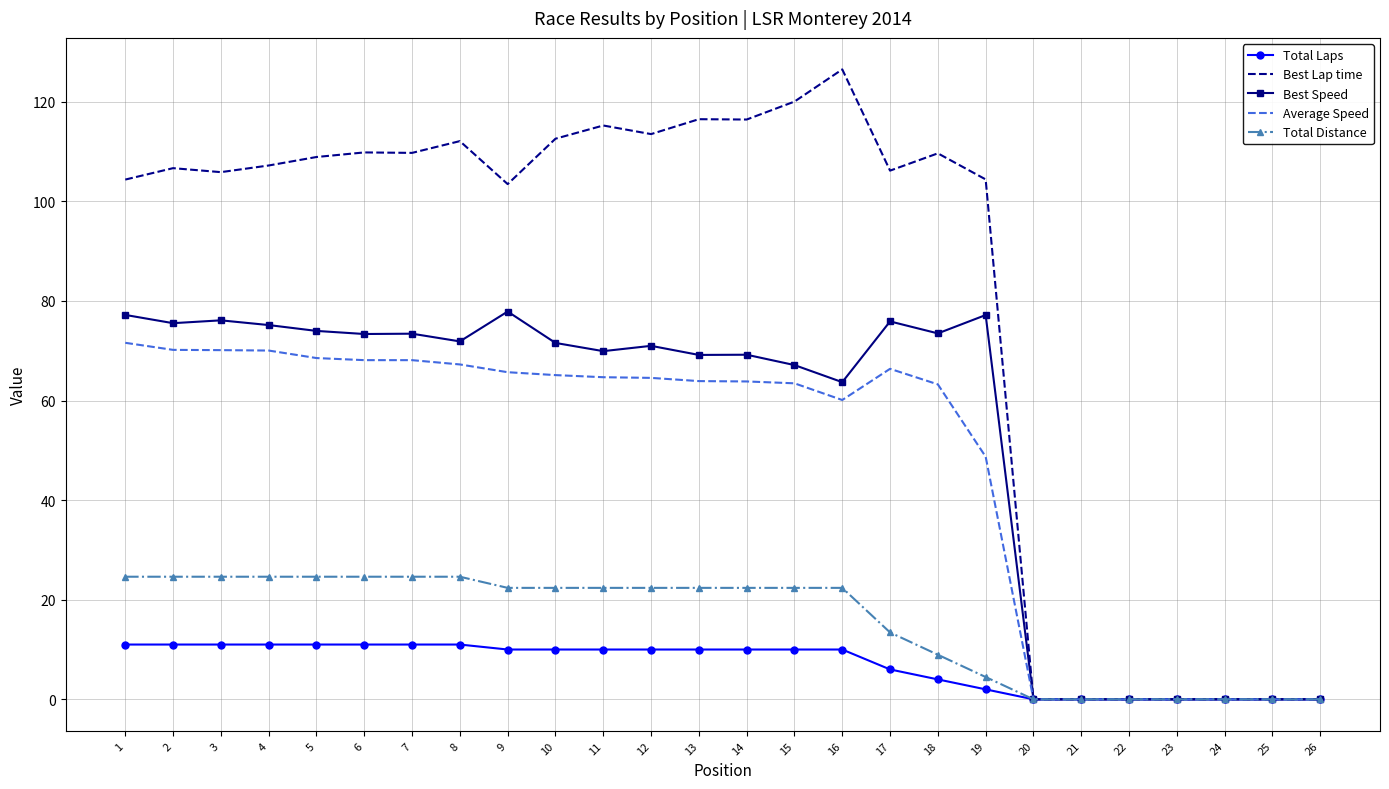

At how many categories does at least one series exceed 88?

19